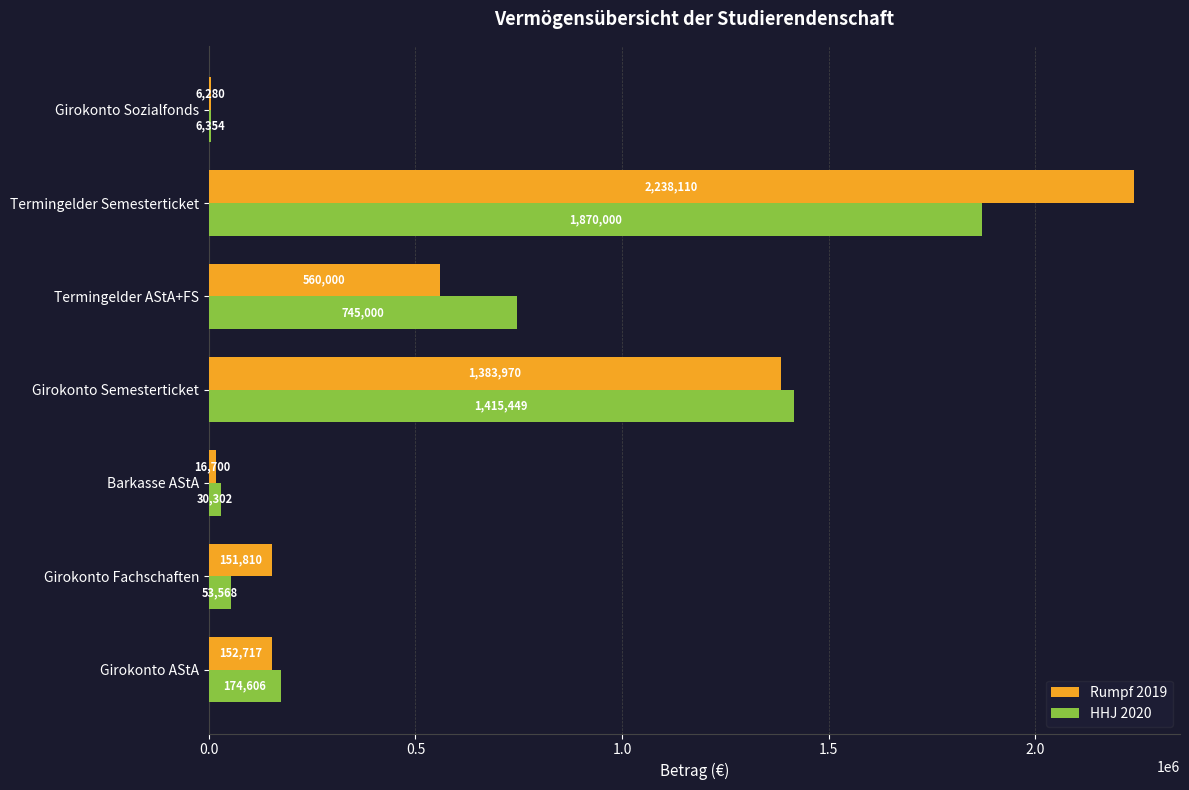

Where is HHJ 2020 nearest to the value 938177?

Termingelder AStA+FS